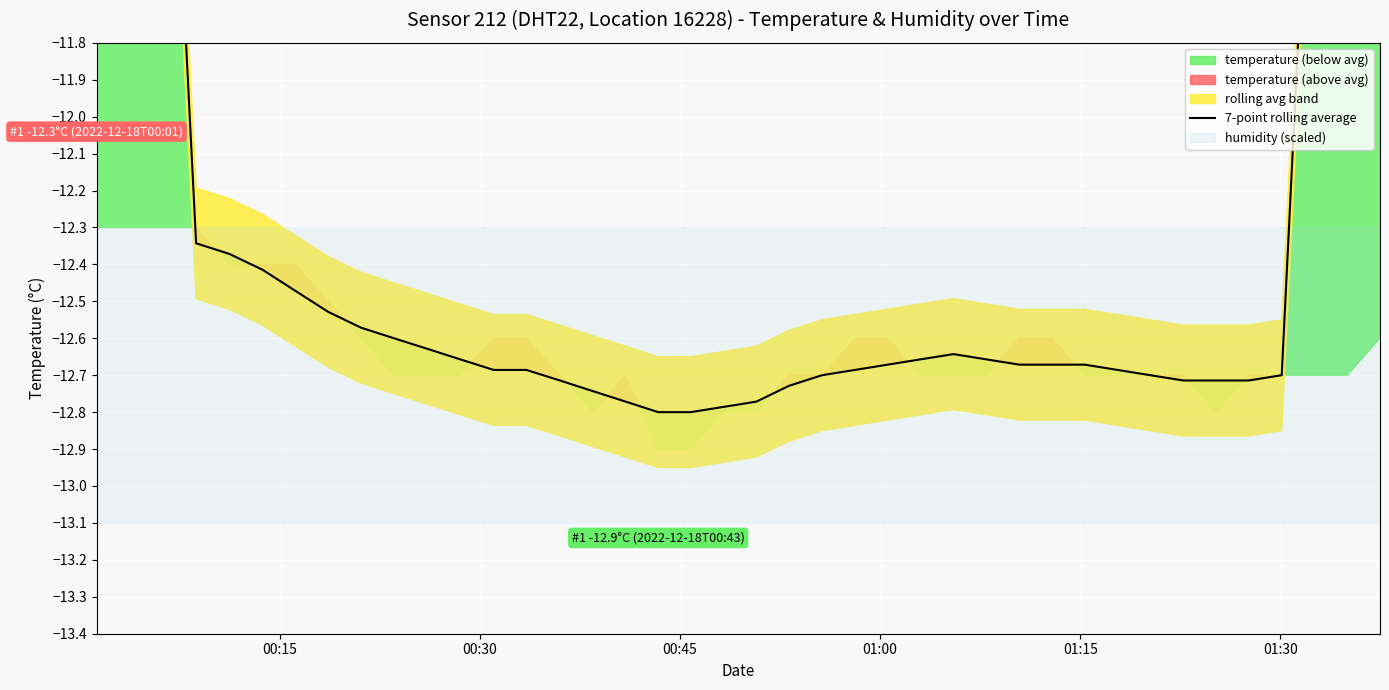

How many points are higher than both their immediate neighbors (excluding endpoints)?

1